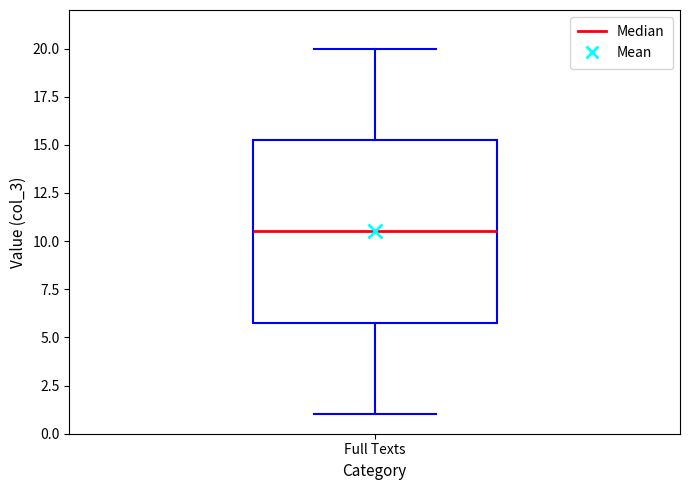

Transcribe this box plot: give where the median line is, the range the box spans, and where the two whiskers end, as read against the y-axis. The values are not printed on the chart, so give them approximately, as read against the axis.

median 10.5, box 6.0 to 15.5, whiskers 1.0 to 20.0